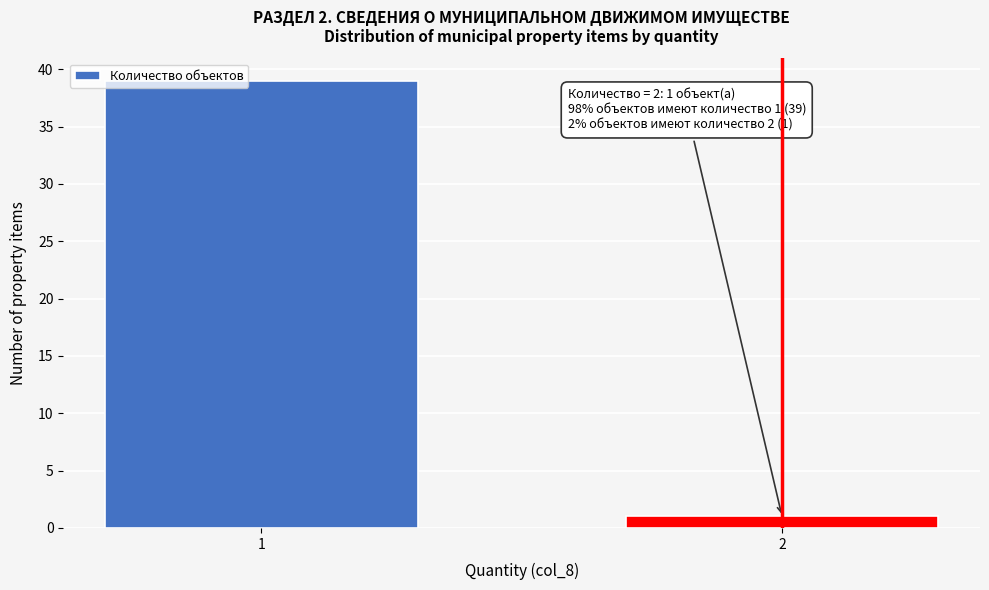

Reading right to left, what are all the values shown in this chart?

1	39